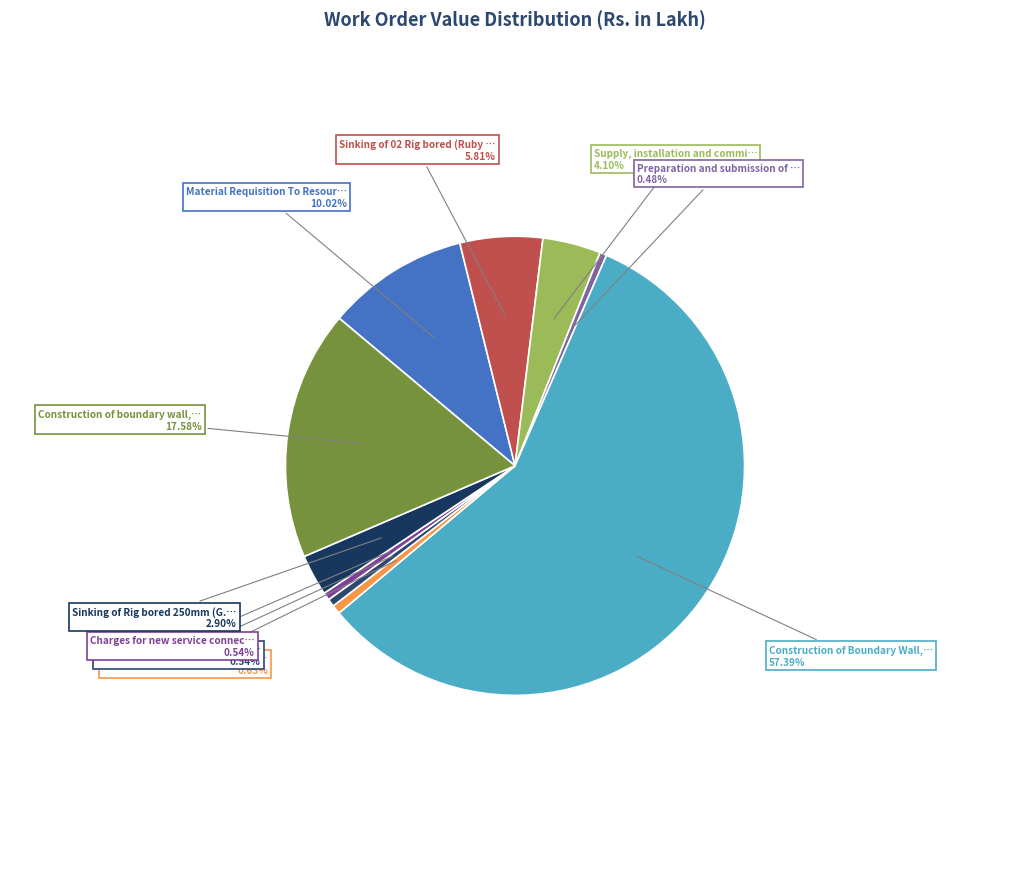

How many segments does this pie chart have?

10